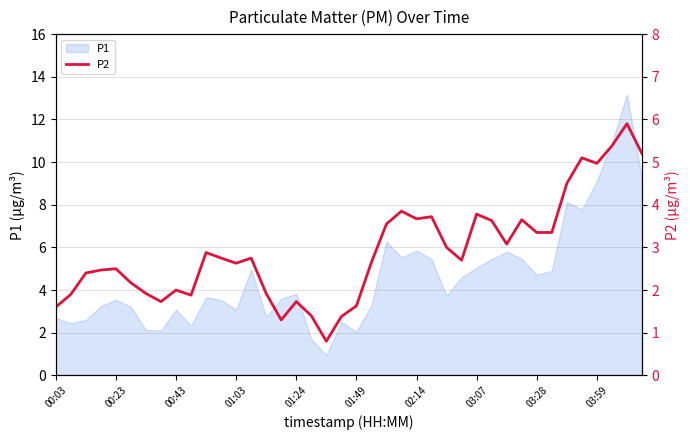

True or false: P1 has a value of 10.0 at 02:14.

False